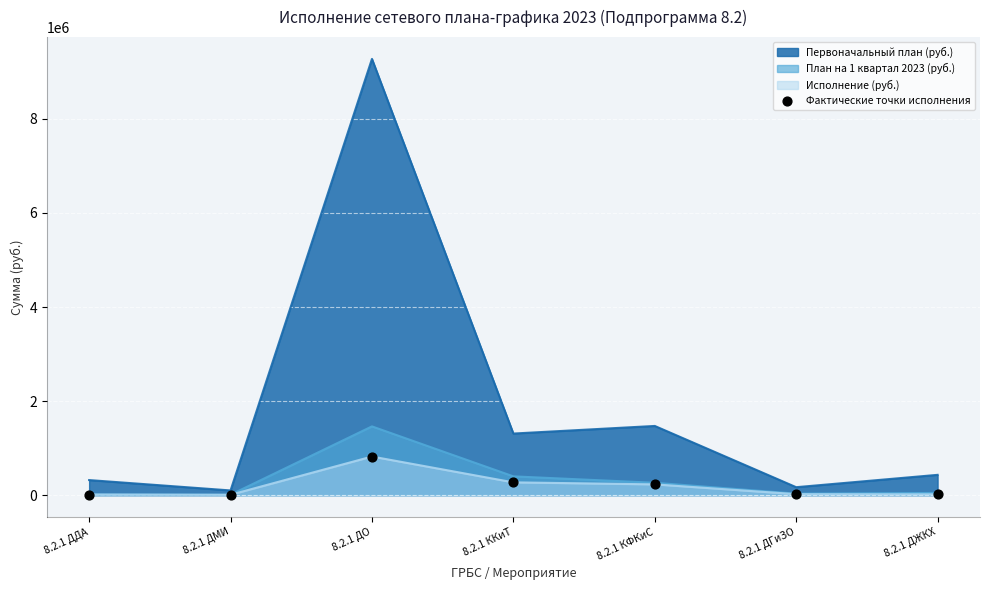

What is the ratio of the value at 8.2.1 ДЖКХ to the value at 8.2.1 ДДА?

1.3